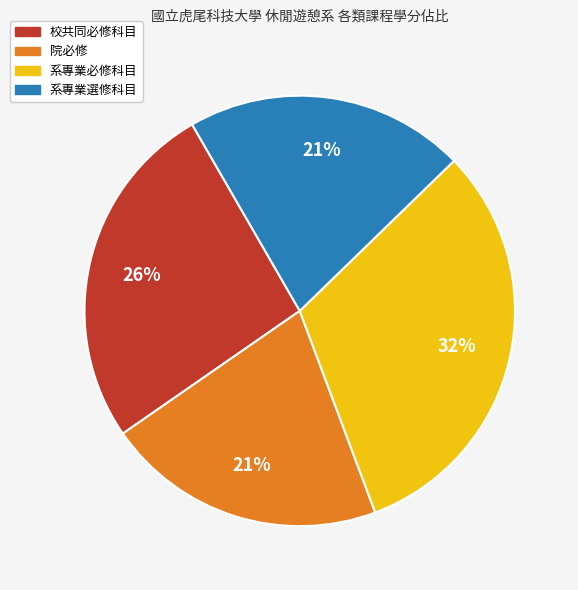

How many slices are in this pie chart?

4